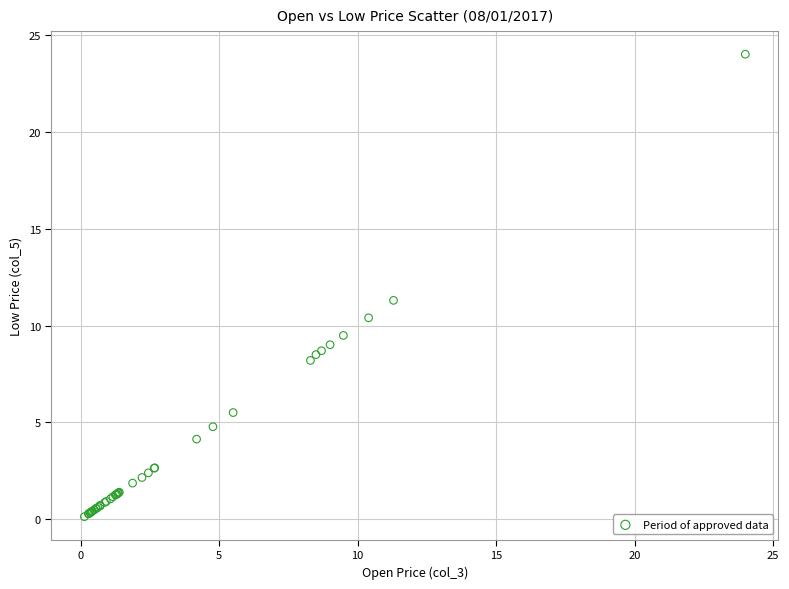

What Y value in the scatter plot is closest to 12?

11.3